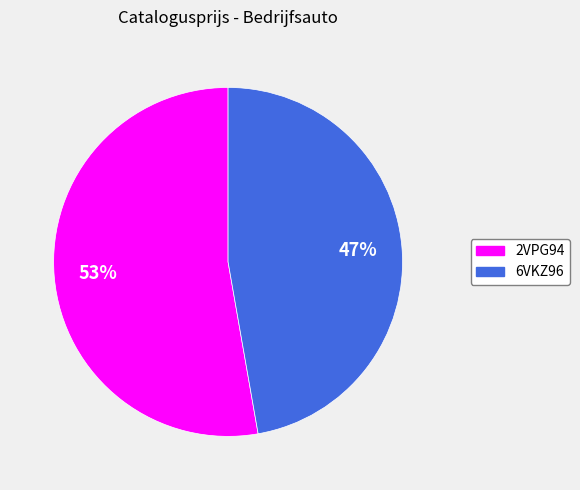

True or false: 6VKZ96 accounts for 47% of the total.

True